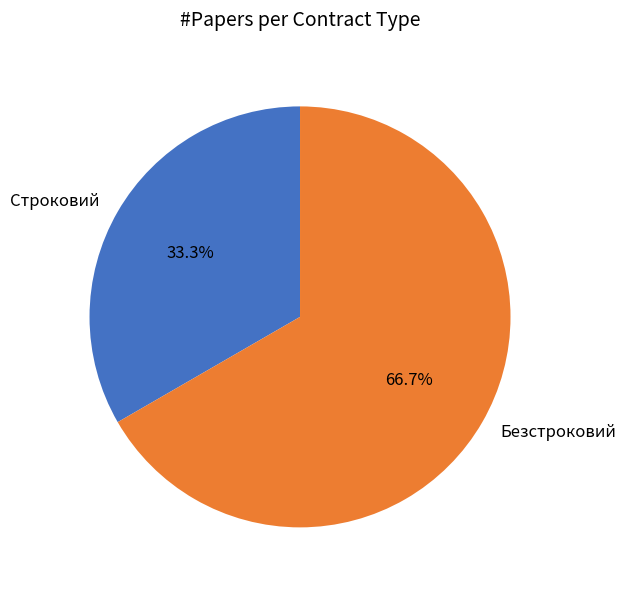

Count the number of slices in the pie.

2